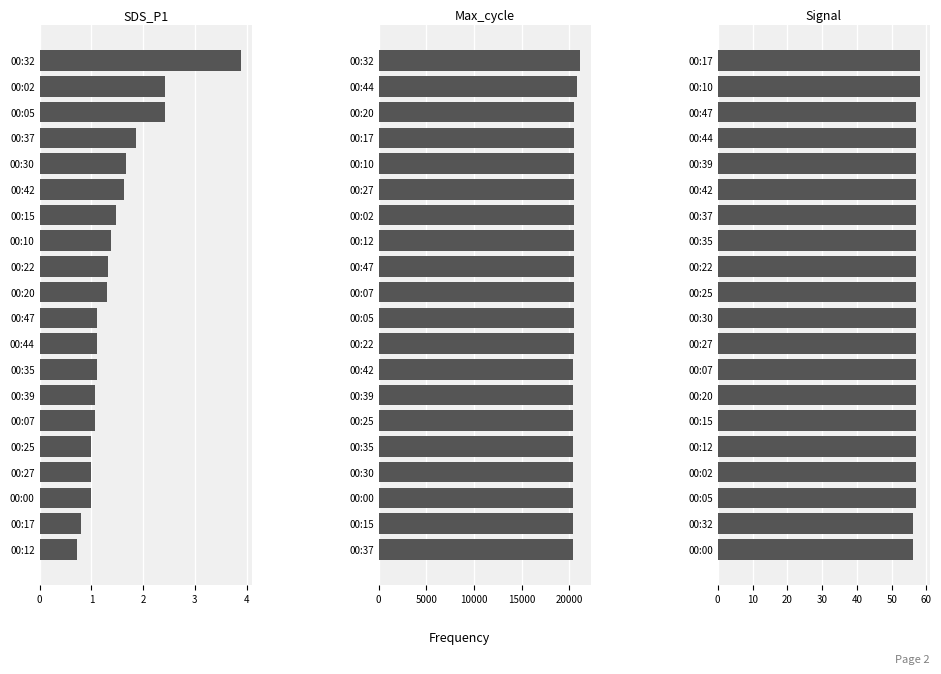

What is the greatest value displayed?

21191.0